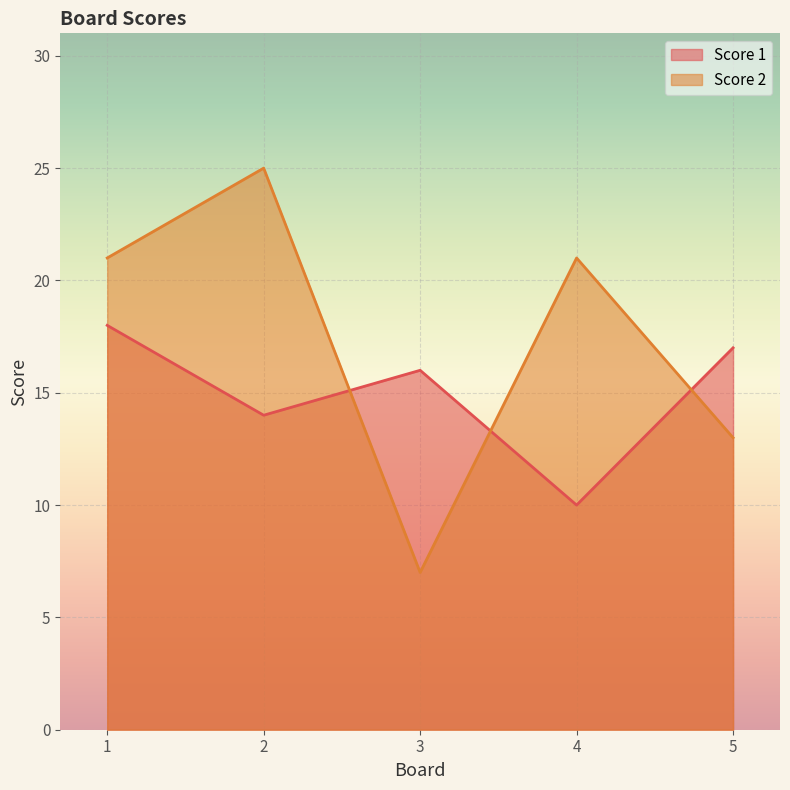

Which series has the largest total across all categories?

Score 2